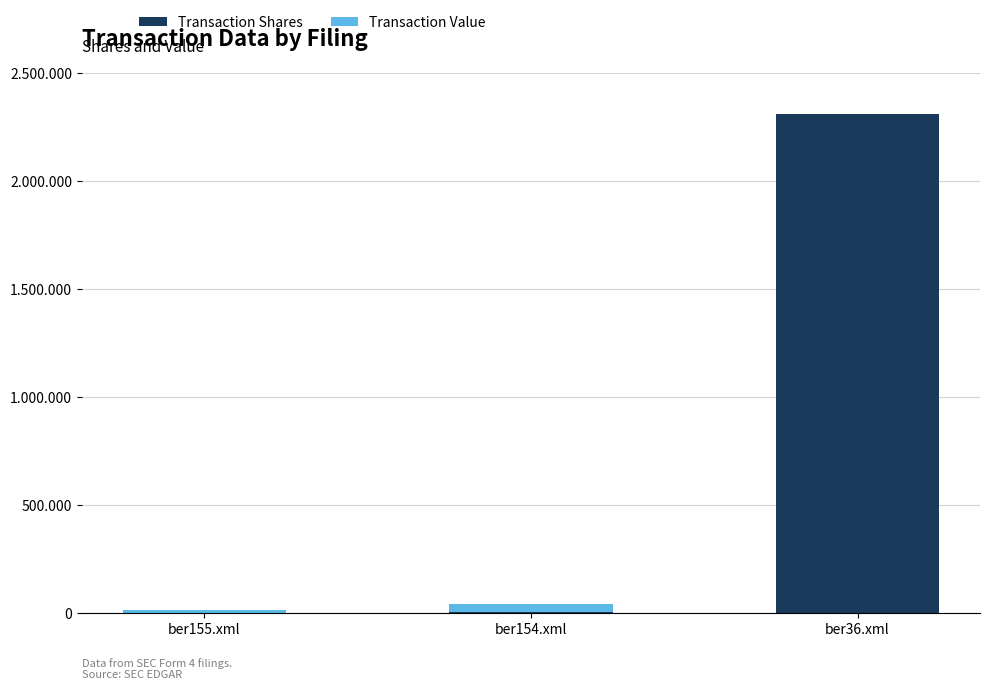

What is the difference between the second highest and minimum values in the Transaction Shares series?

3500